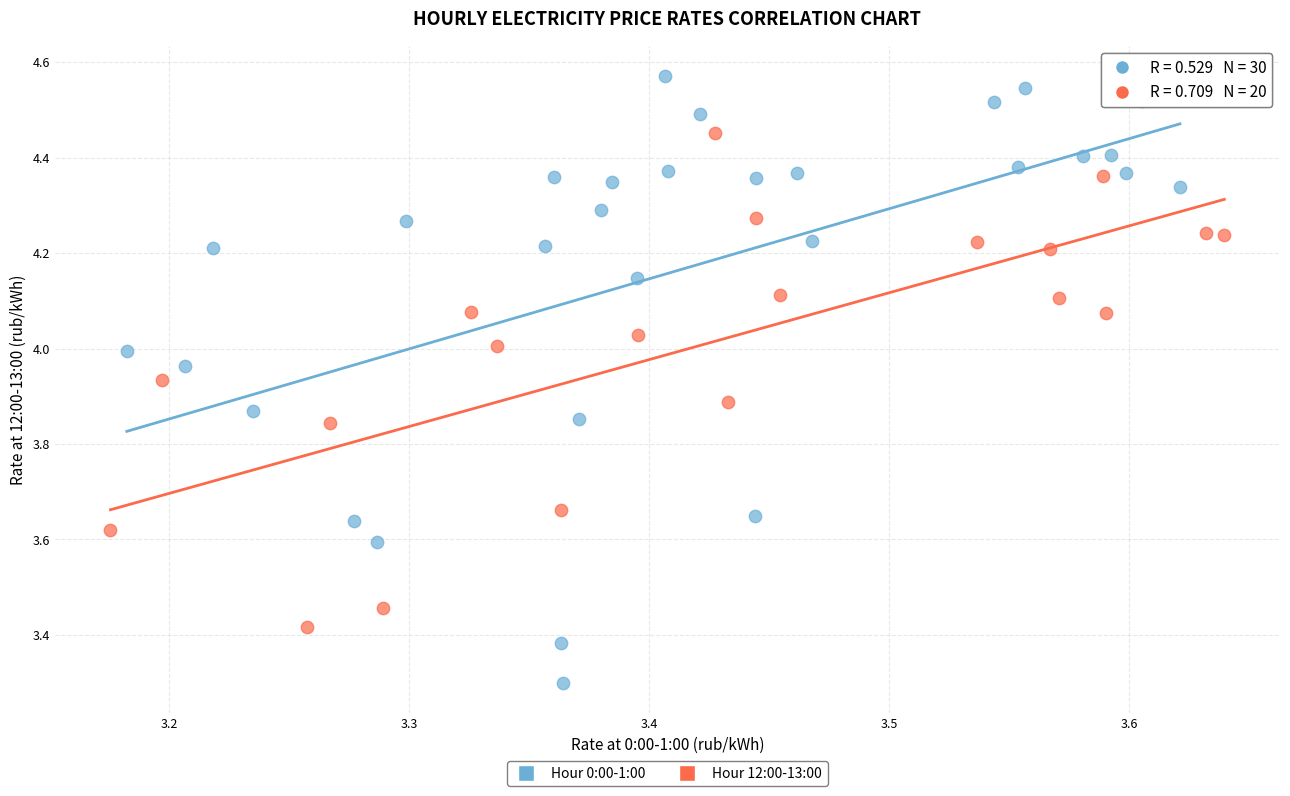

Which series has the largest Y range (max minus min)?

Hour 0:00-1:00